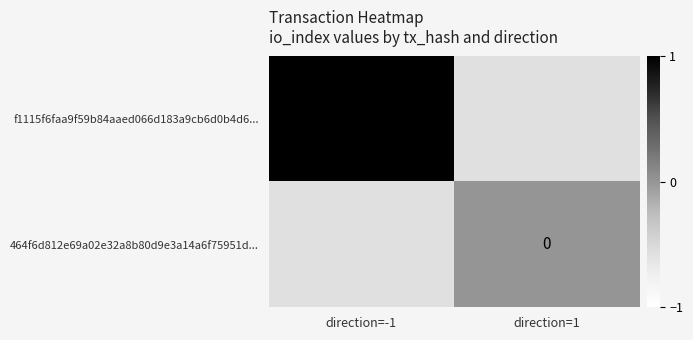

The value of f1115f6faa9f59b84aaed066d183a9cb6d0b4d6... at direction=-1 is 1. True or false?

True